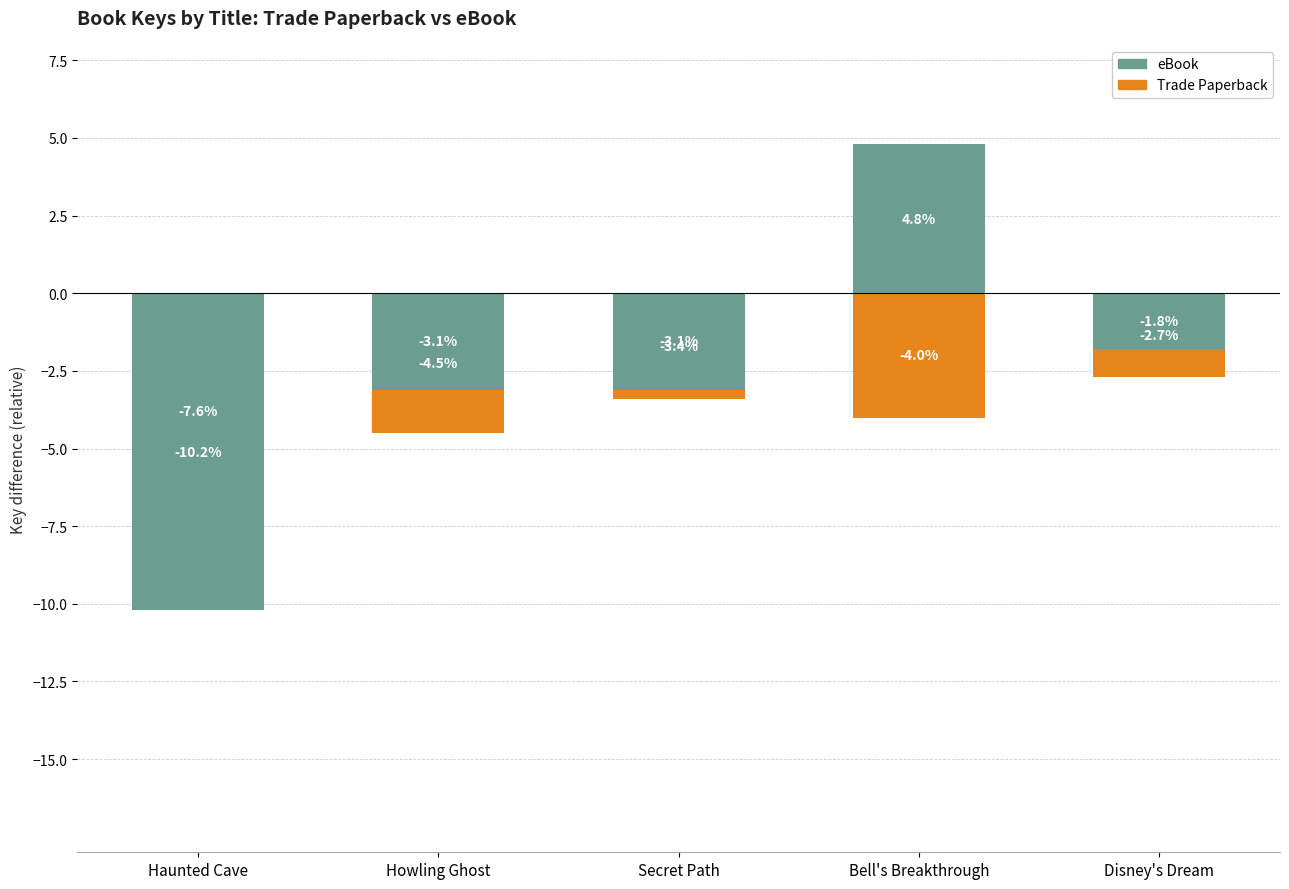

What is the difference between the Trade Paperback values at Haunted Cave and Secret Path?

4.2